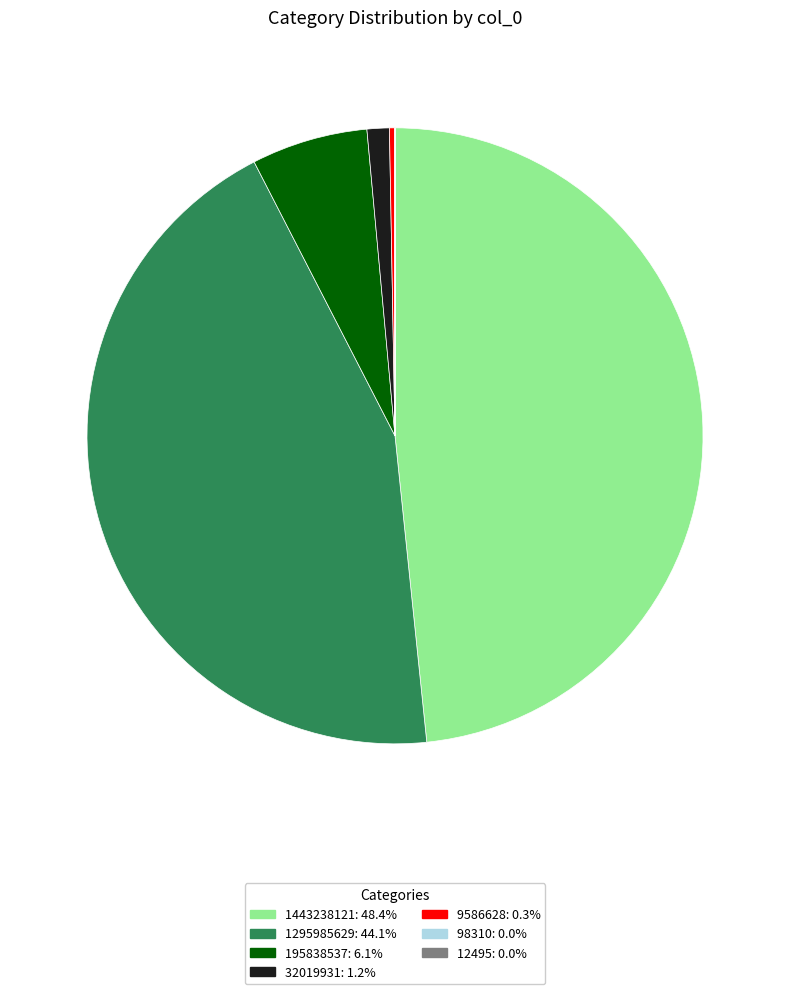

Is there any slice that represents more than half of the pie?

No